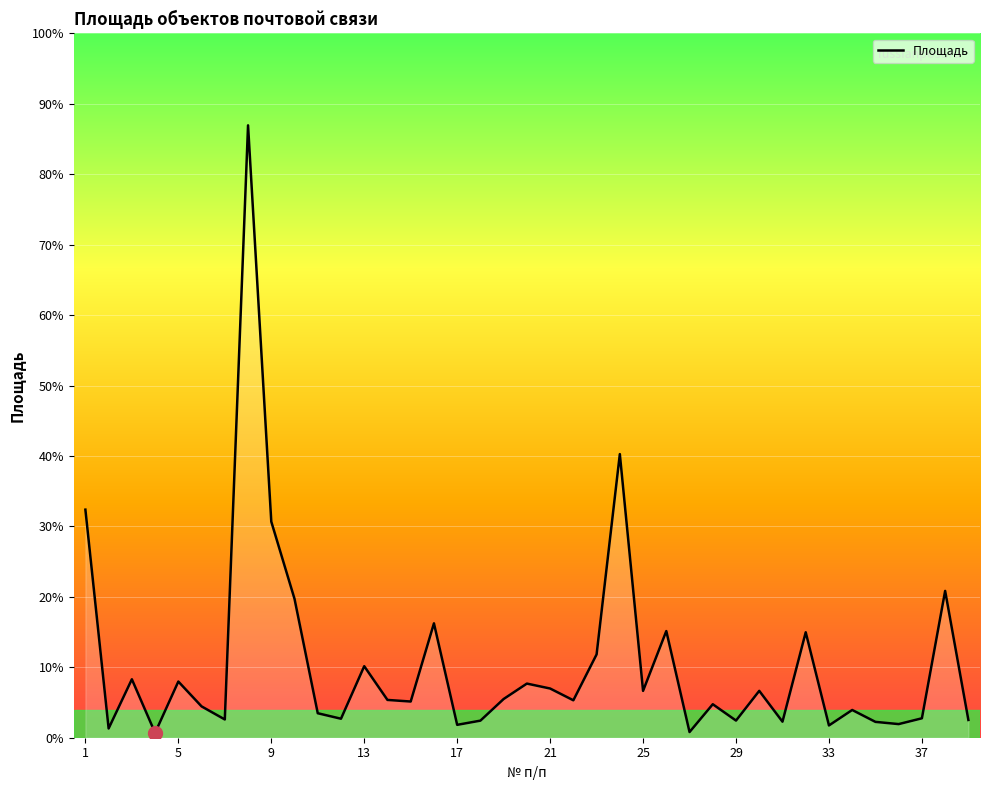

Does the chart have visible grid lines?

Yes